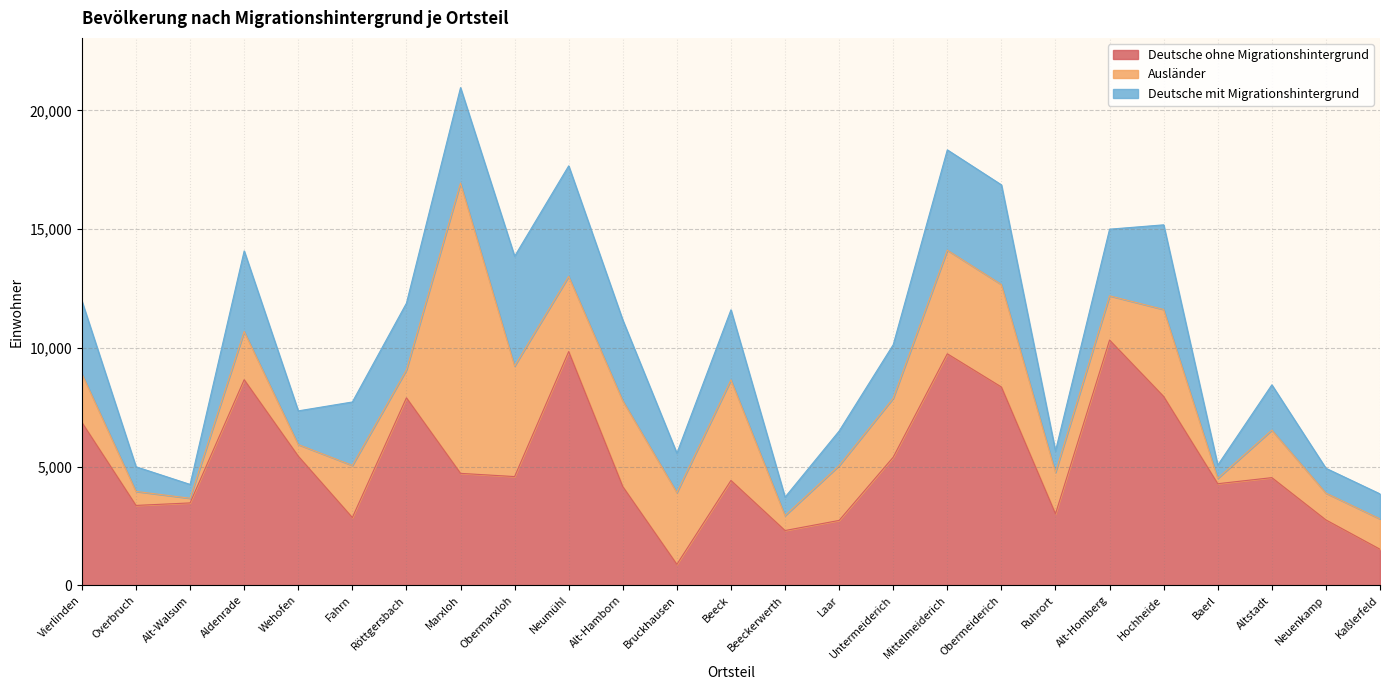

What is the difference between the highest and lowest values at Beeckerwerth?

1674